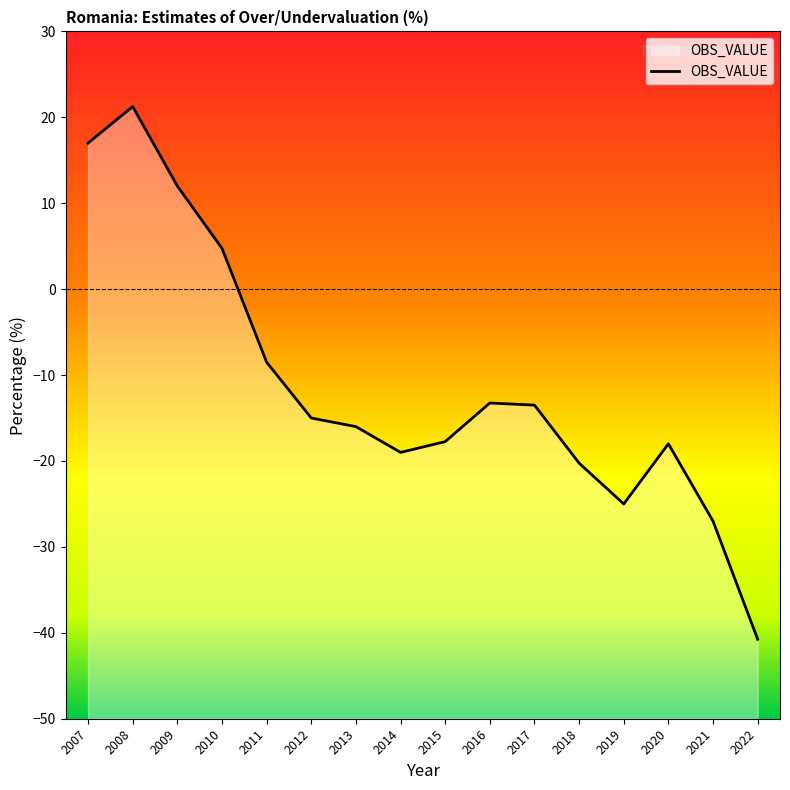

The chart shows a value of -59.0 at 2022. True or false?

False